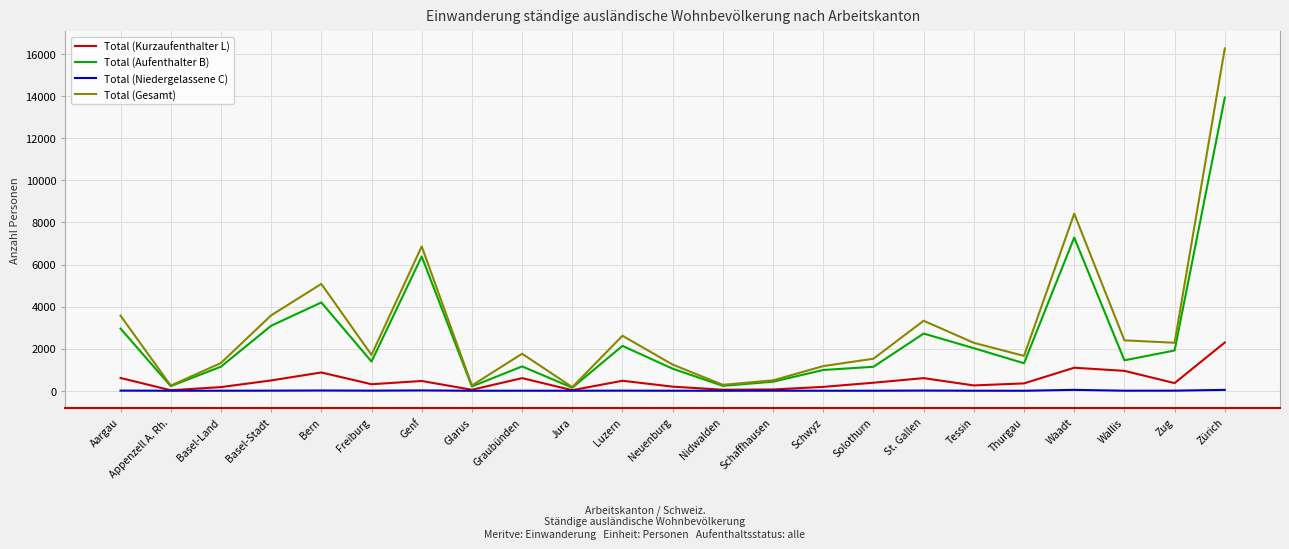

List the series in order of their peak value, lowest first.

Total (Niedergelassene C), Total (Kurzaufenthalter L), Total (Aufenthalter B), Total (Gesamt)